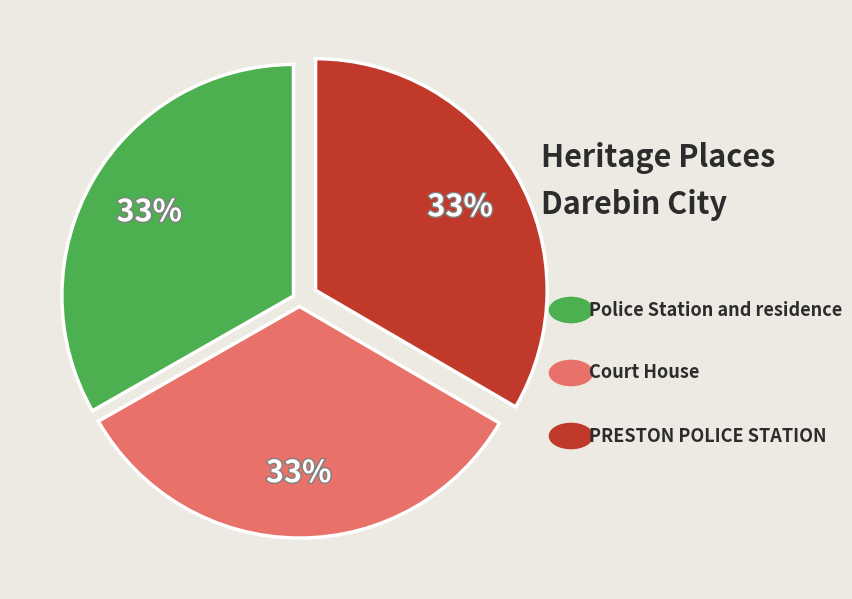

Is there any slice that represents more than half of the pie?

No